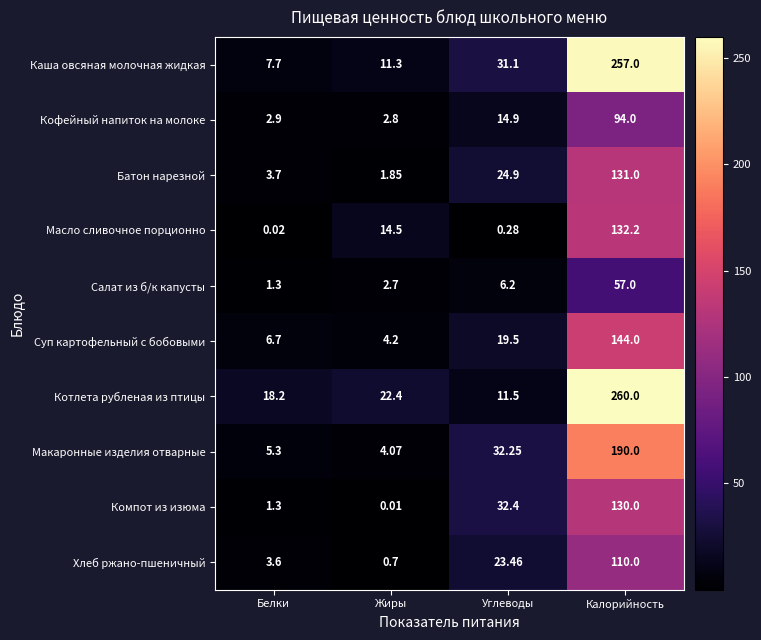

At which category is the sum across all series the highest?

Калорийность